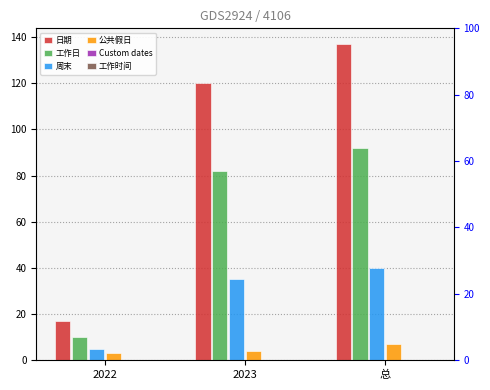

Reading right to left, transcribe all the data shown in this chart.

日期: 137	120	17
工作日: 92	82	10
周末: 40	35	5
公共假日: 7	4	3
Custom dates: 0	0	0
工作时间: 0	0	0